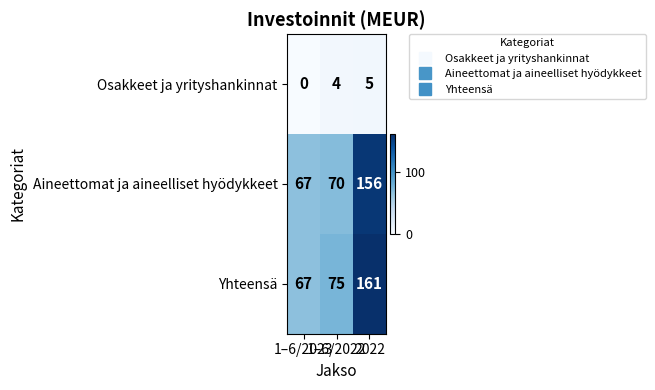

Rank the series by their maximum value, from lowest to highest.

Osakkeet ja yrityshankinnat, Aineettomat ja aineelliset hyödykkeet, Yhteensä